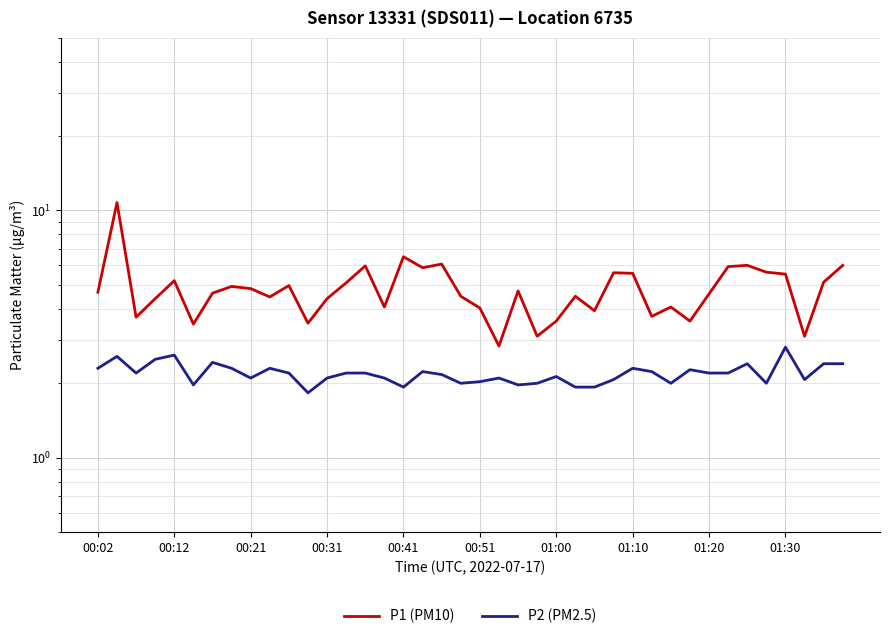

What value does the P1 (PM10) series have at 10?

5.0